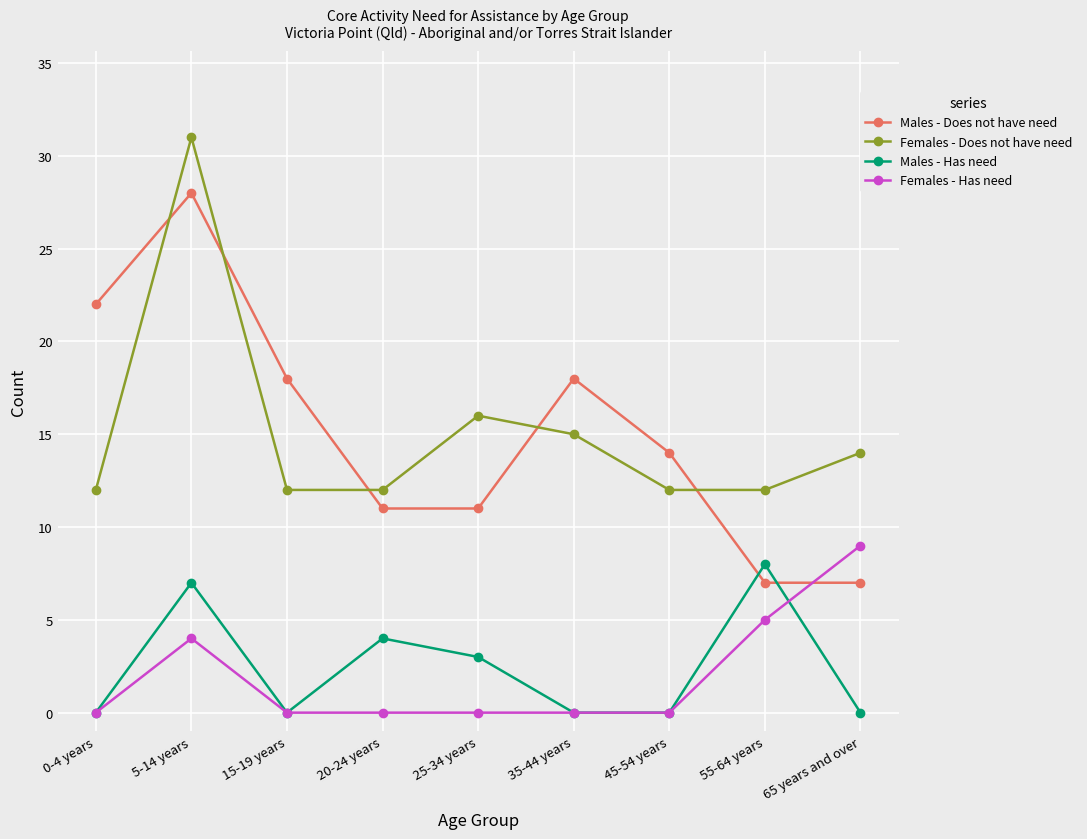

The value of Males - Does not have need at 25-34 years is 5. True or false?

False